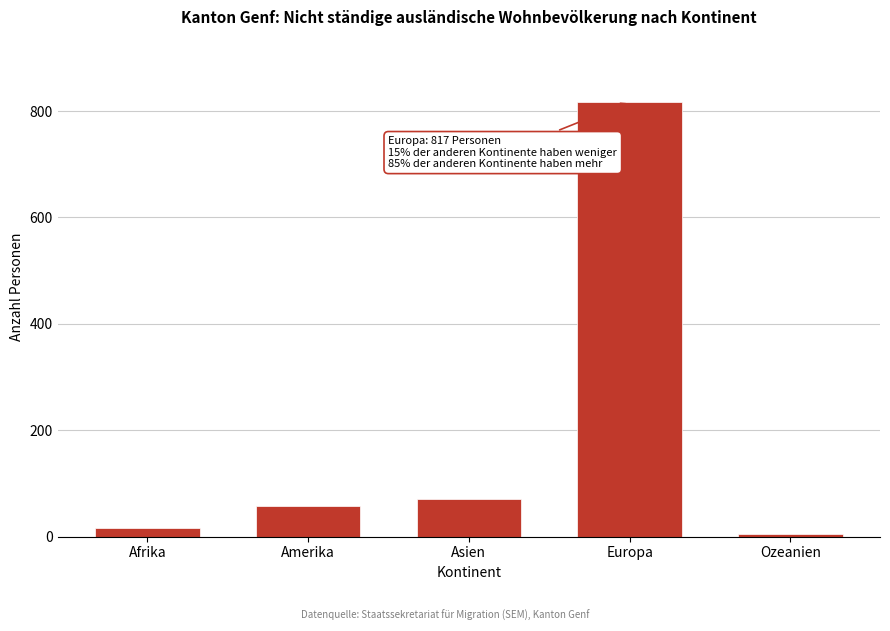

Reading left to right, what are all the values shown in this chart?

Afrika=17	Amerika=57	Asien=70	Europa=817	Ozeanien=4